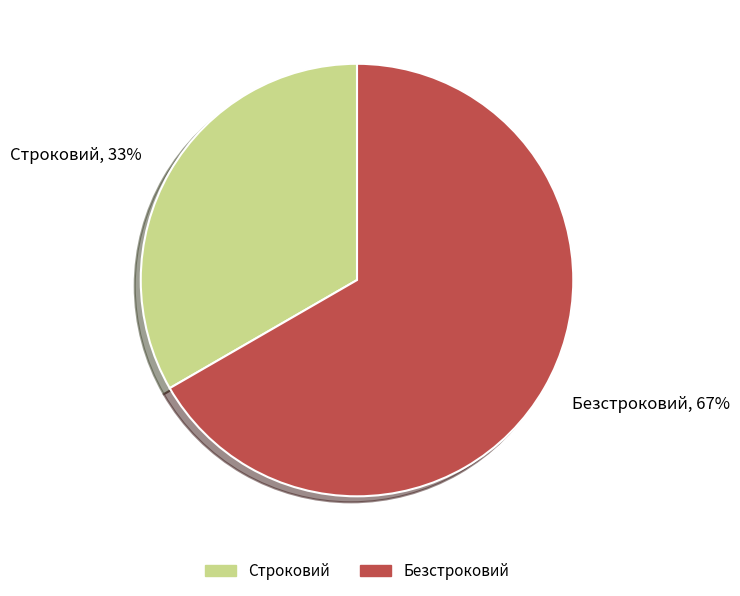

To the nearest percent, what is the average slice percentage?

50%